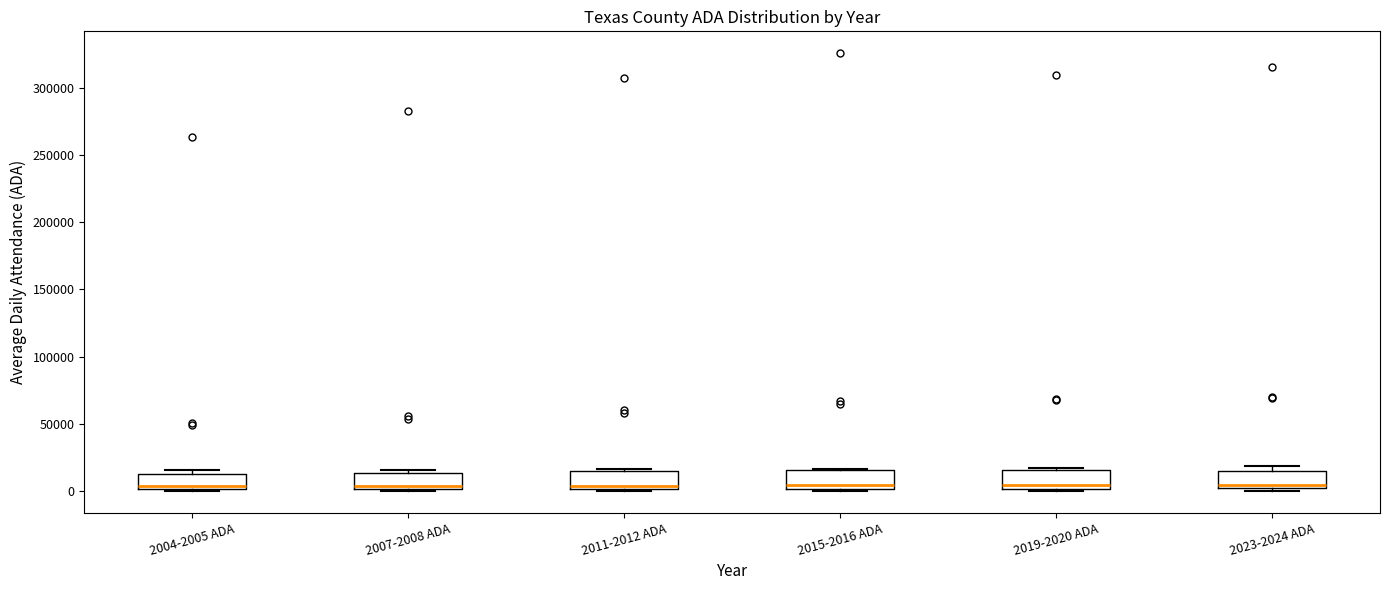

Where is the lower edge of the box for 2004-2005 ADA on the y-axis? The values are not printed on the chart, so give them approximately, as read against the axis.

0